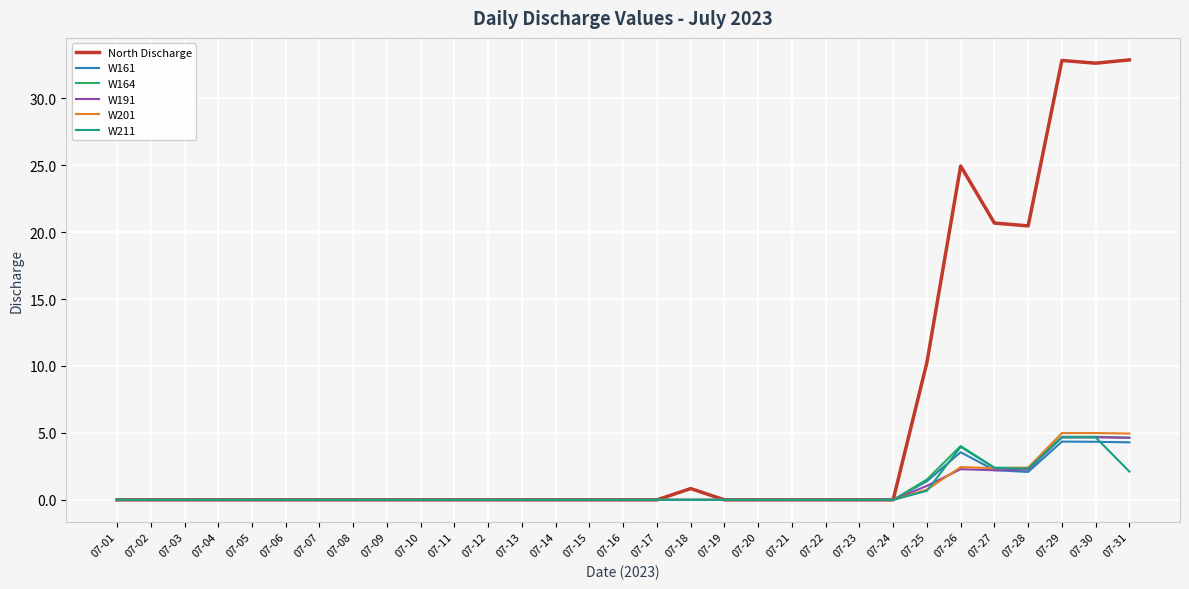

Between 07-20 and 07-28, which series saw the biggest shift?

North Discharge